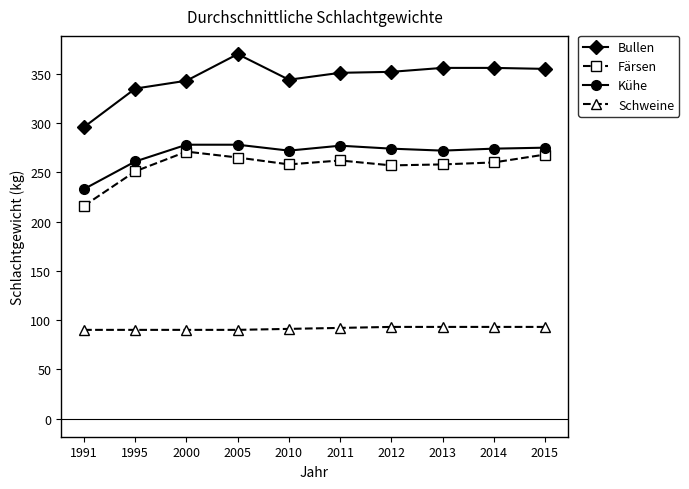

How many distinct data groups are displayed?

4